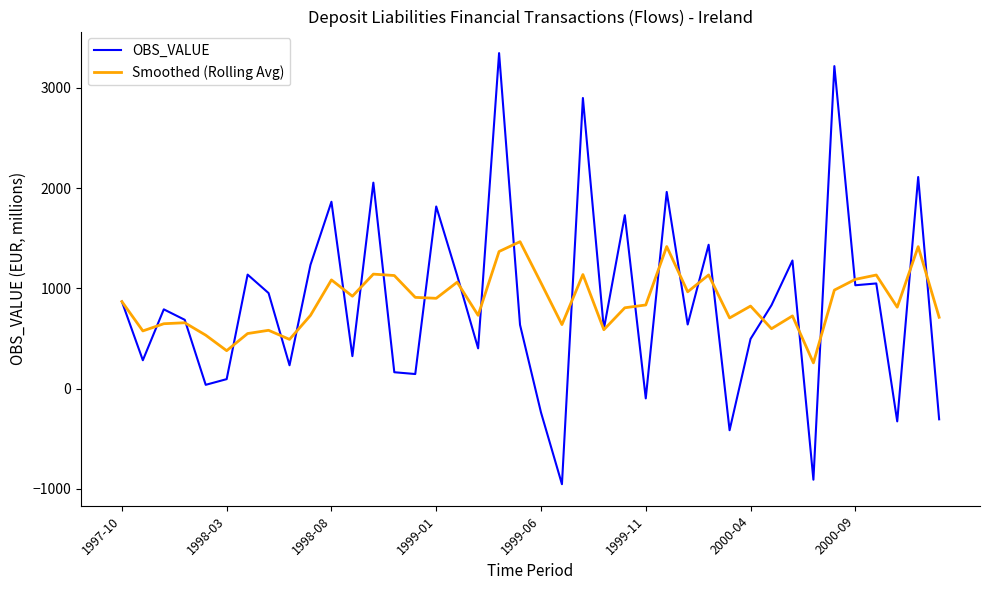

What is the smallest value displayed?

-954.1